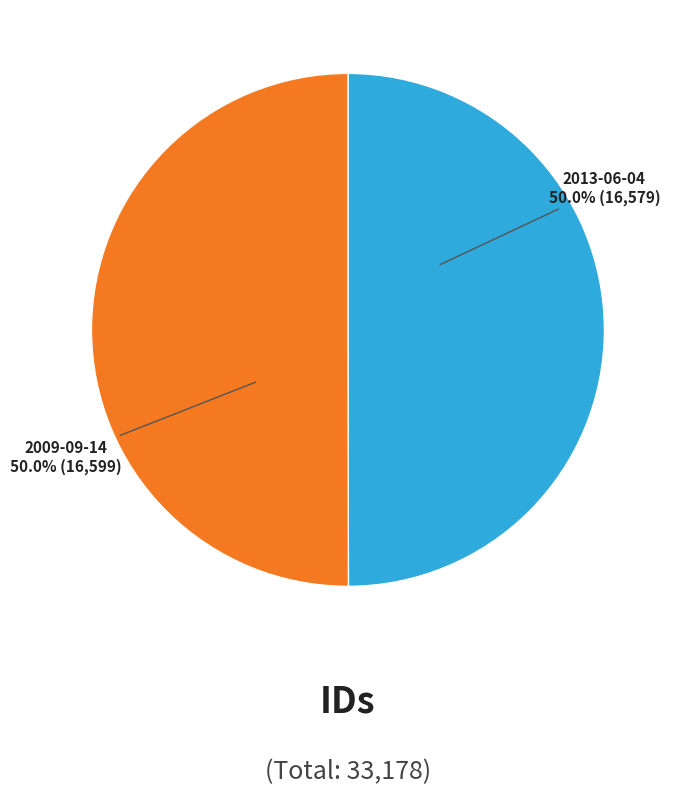

Combined, do 2009-09-14 and 2013-06-04 account for over 50%?

Yes